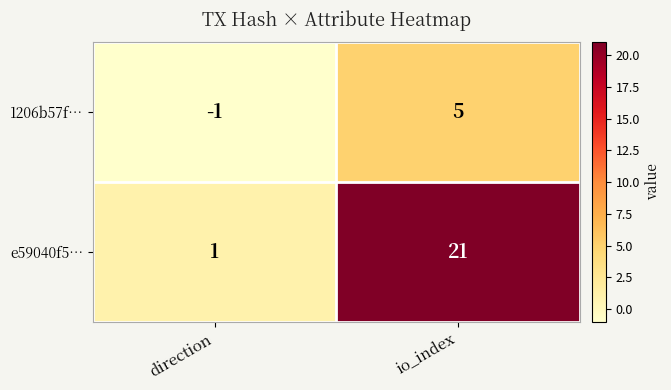

List the labels in order of e59040f5… value, largest first.

io_index, direction